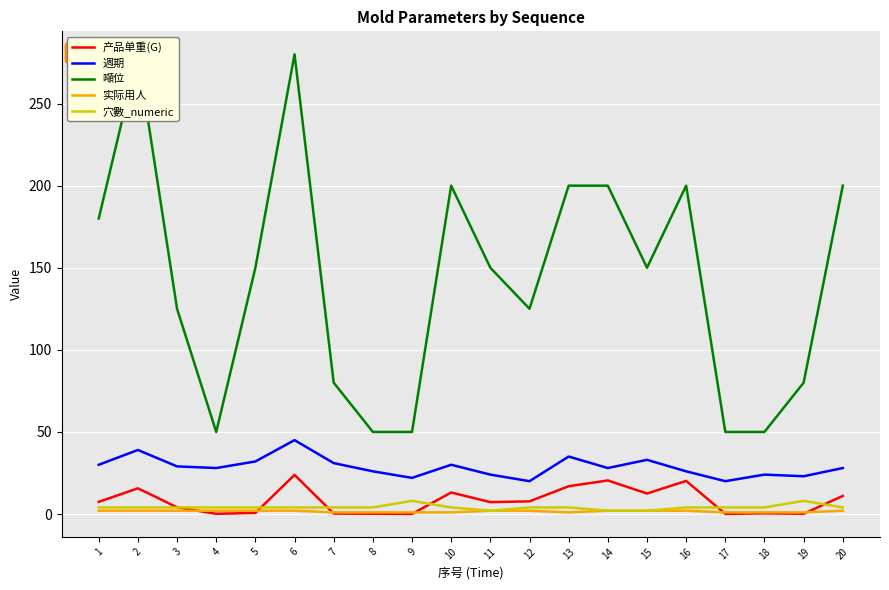

Is the value of 实际用人 at 14 greater than the value of 产品单重(G) at 2?

No